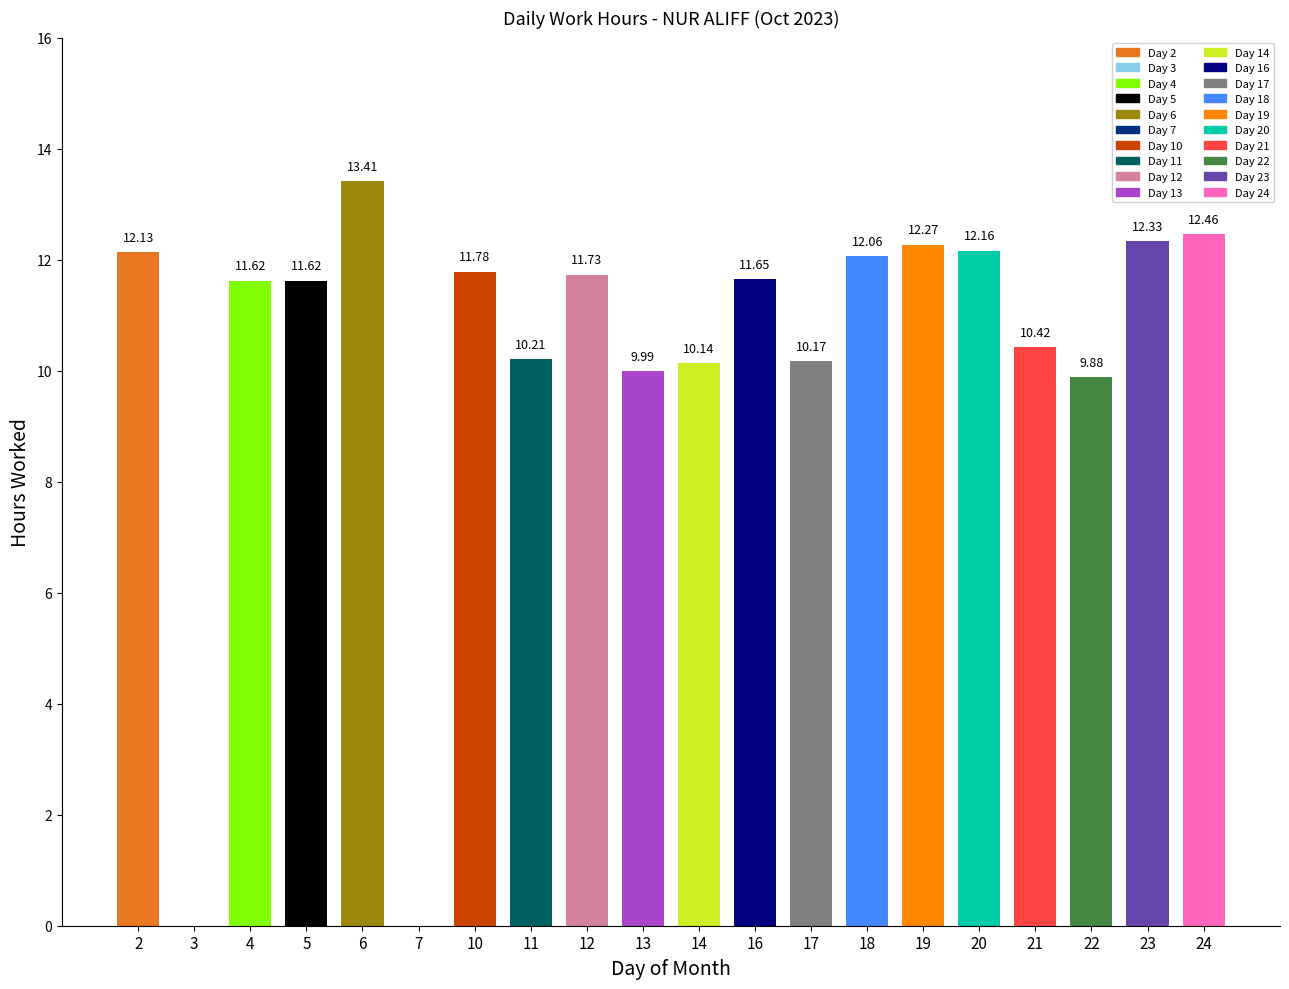

Count the number of values greater than 11.

12